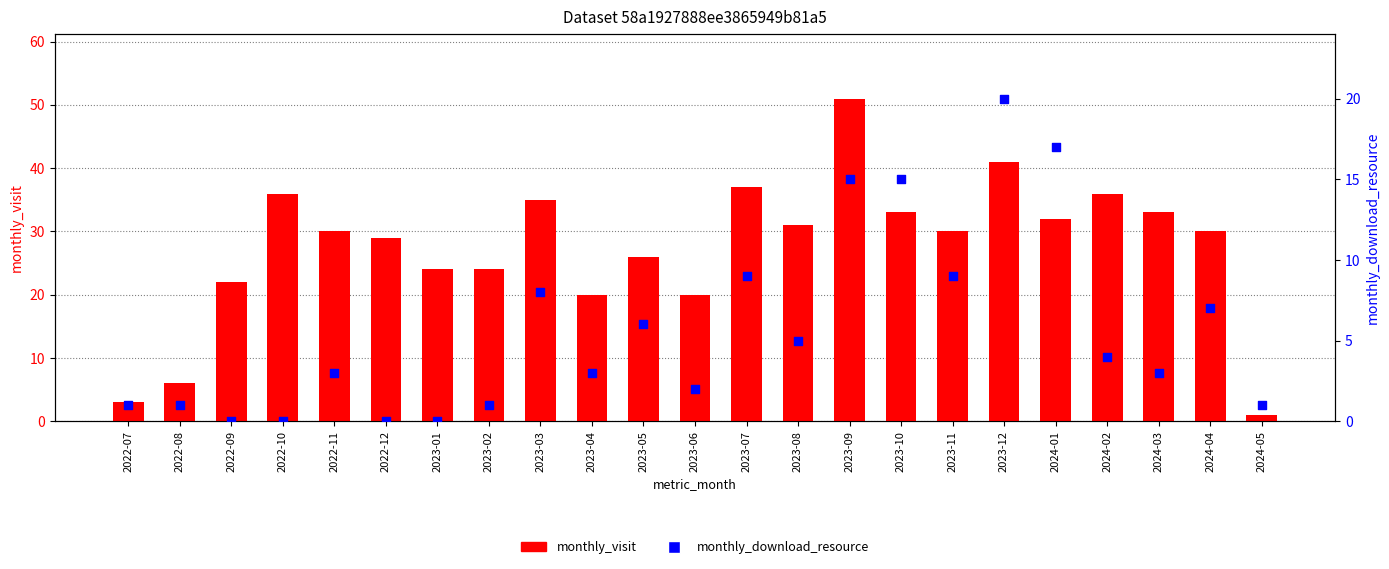

Which series contains the lowest Y value?

monthly_download_resource